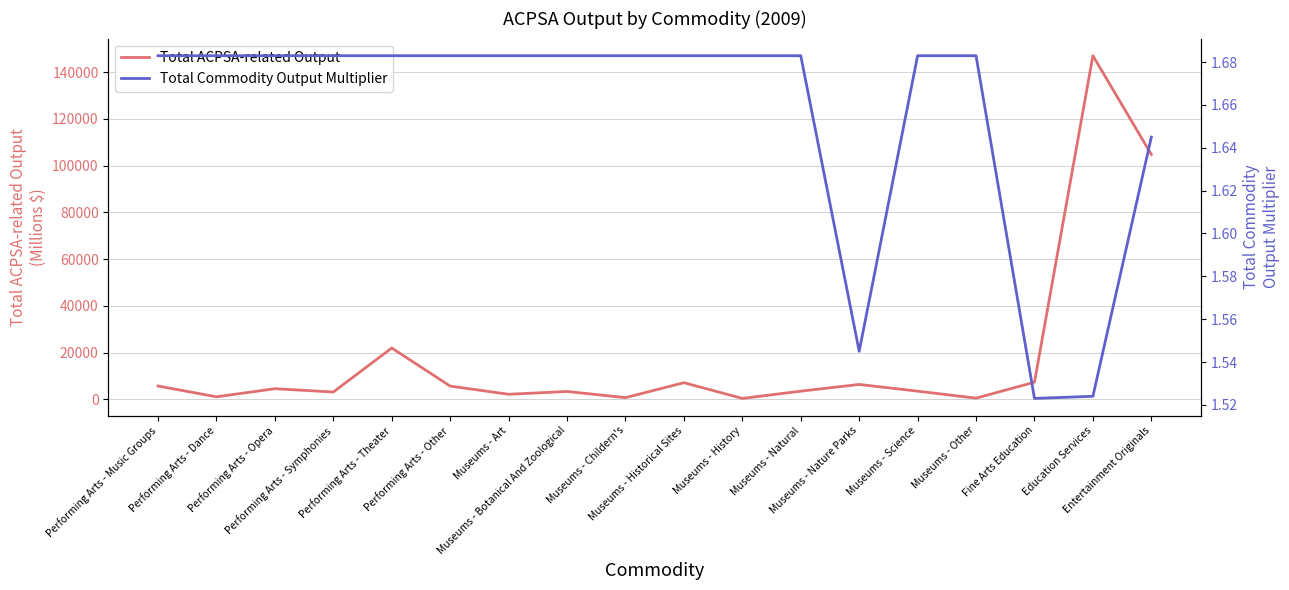

Is it true that Total ACPSA-related Output equals 104781.0 at Entertainment Originals?

True